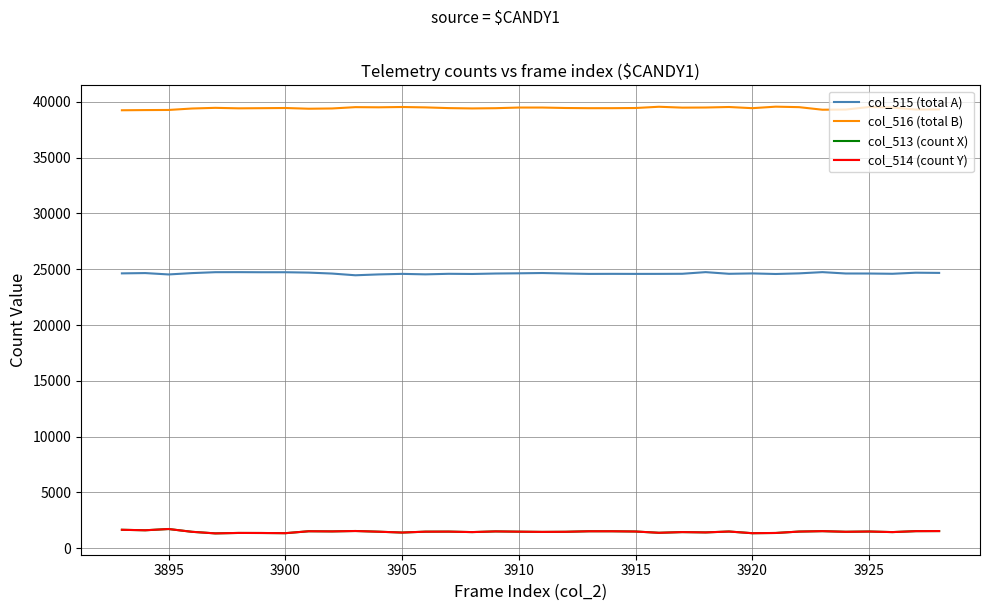

What is the maximum value shown in the chart?

39566